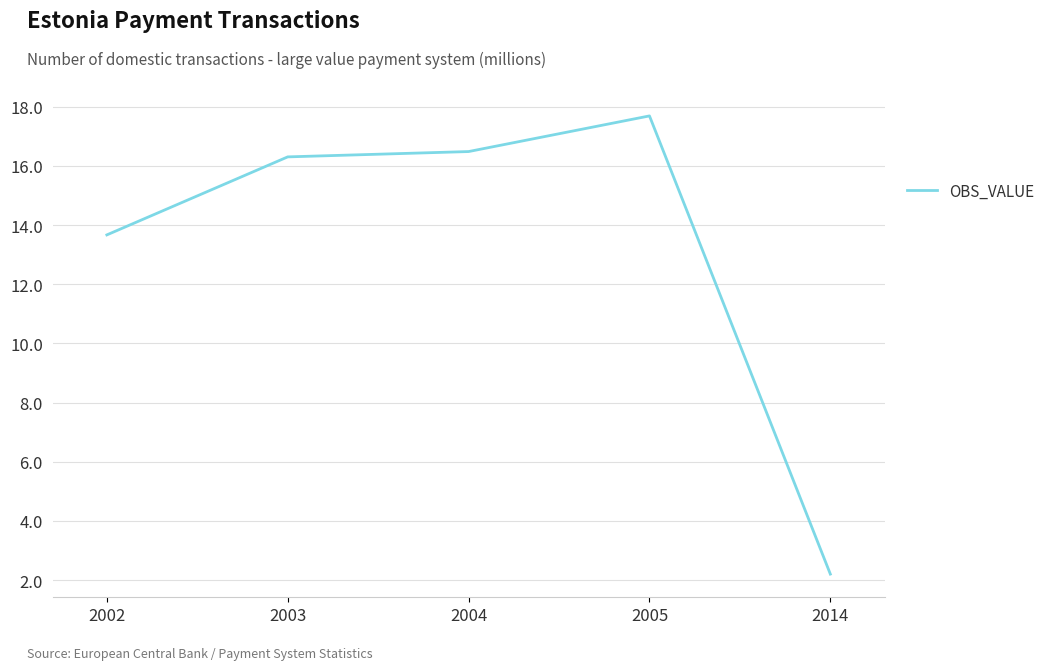

Which category has the lowest value across all series?

2014